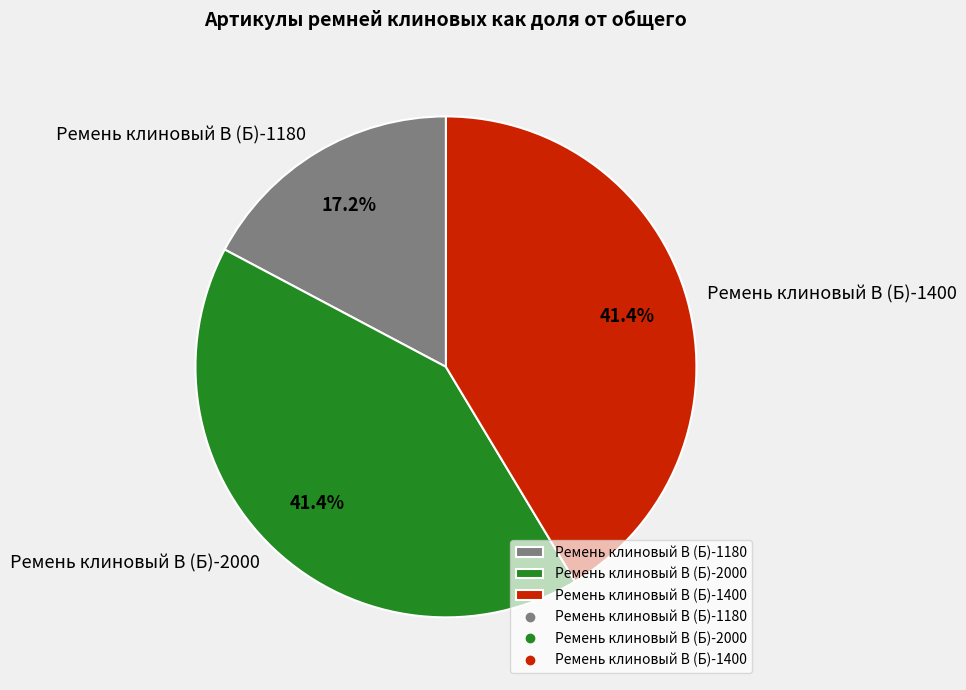

How many segments does this pie chart have?

3